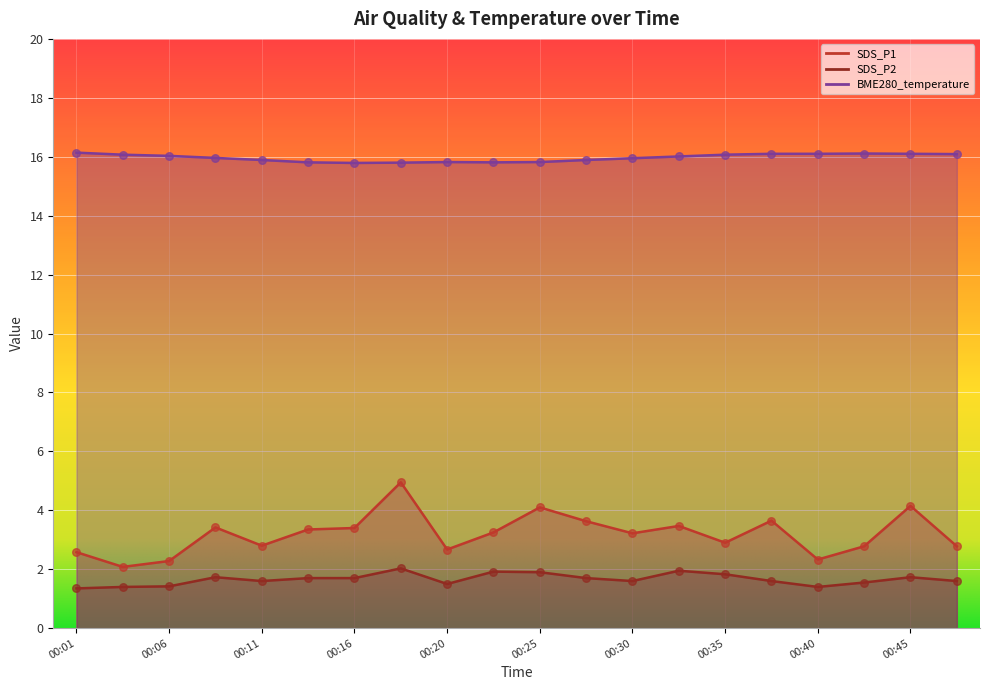

Which series contains the lowest Y value?

SDS_P2